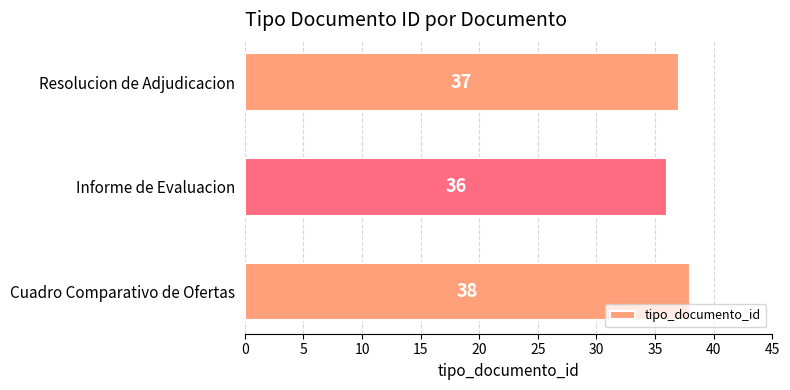

Approximately how many times larger is the value at Cuadro Comparativo de Ofertas compared to Informe de Evaluacion?

1.1